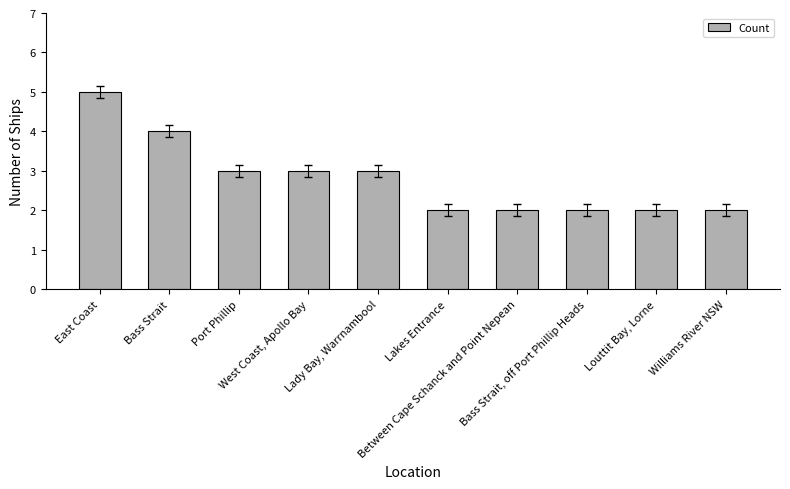

Does the chart contain stacked bars?

No